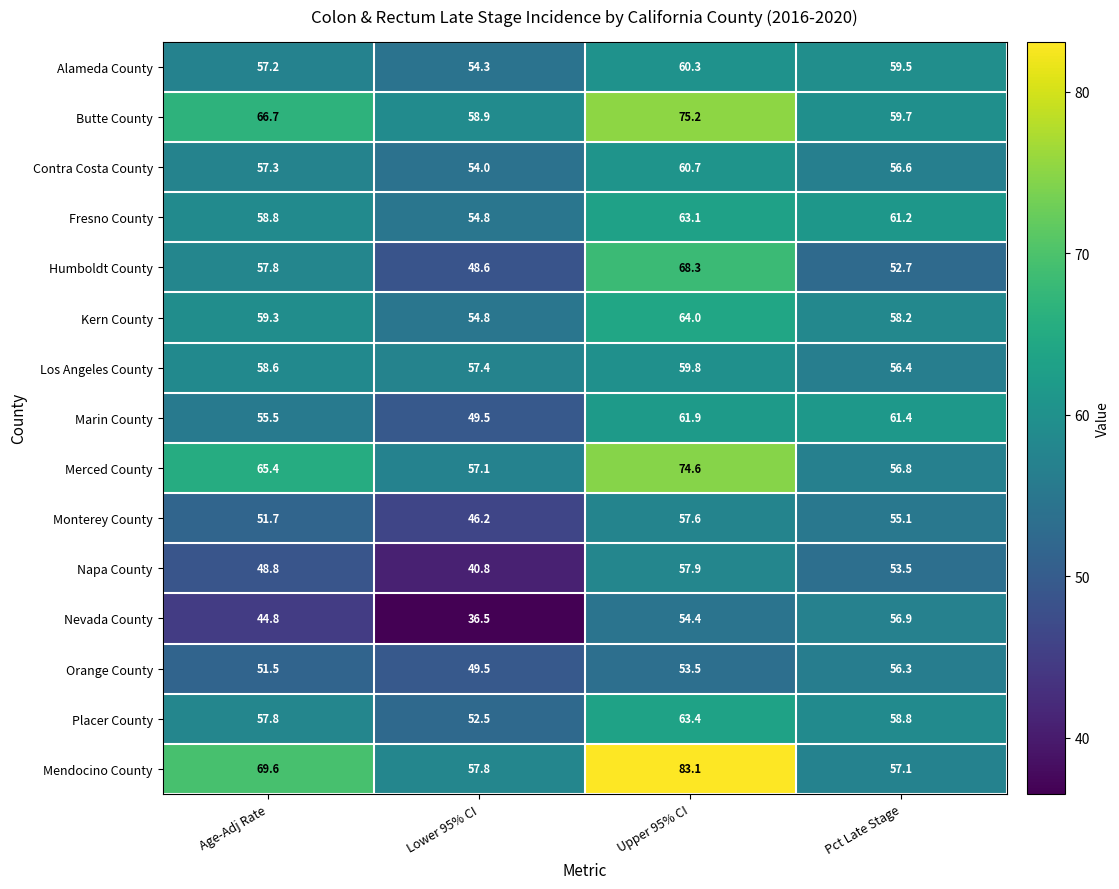

What is the sum of all Humboldt County values?

227.4